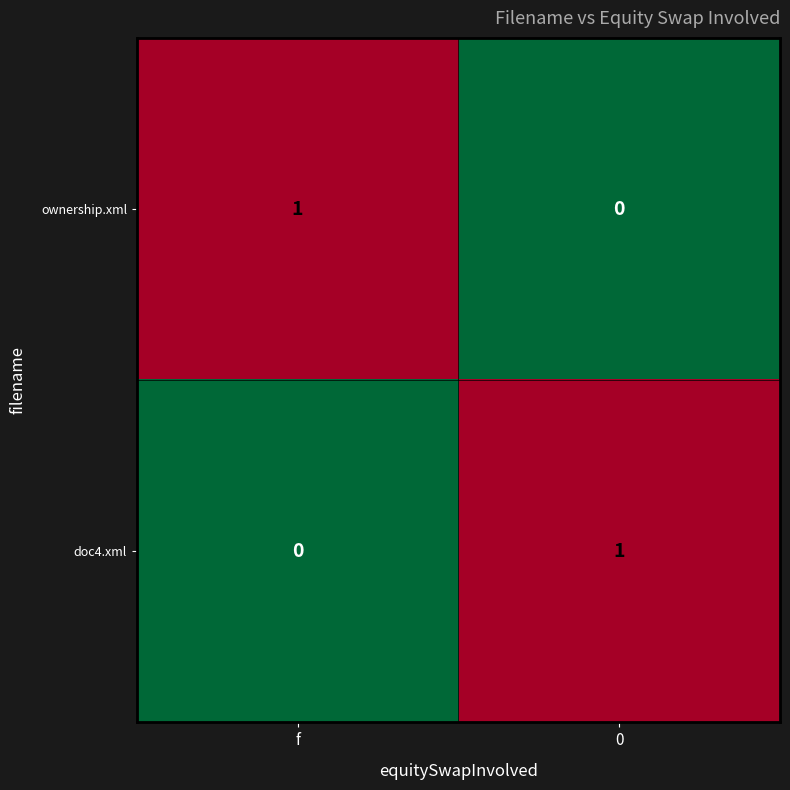

Rank the series at f from highest to lowest value.

ownership.xml, doc4.xml